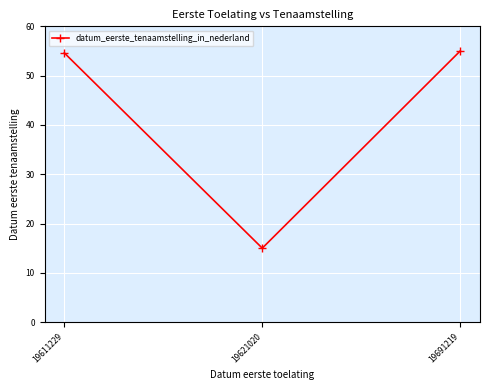

Between 19621020 and 19611229, which is larger?

19611229